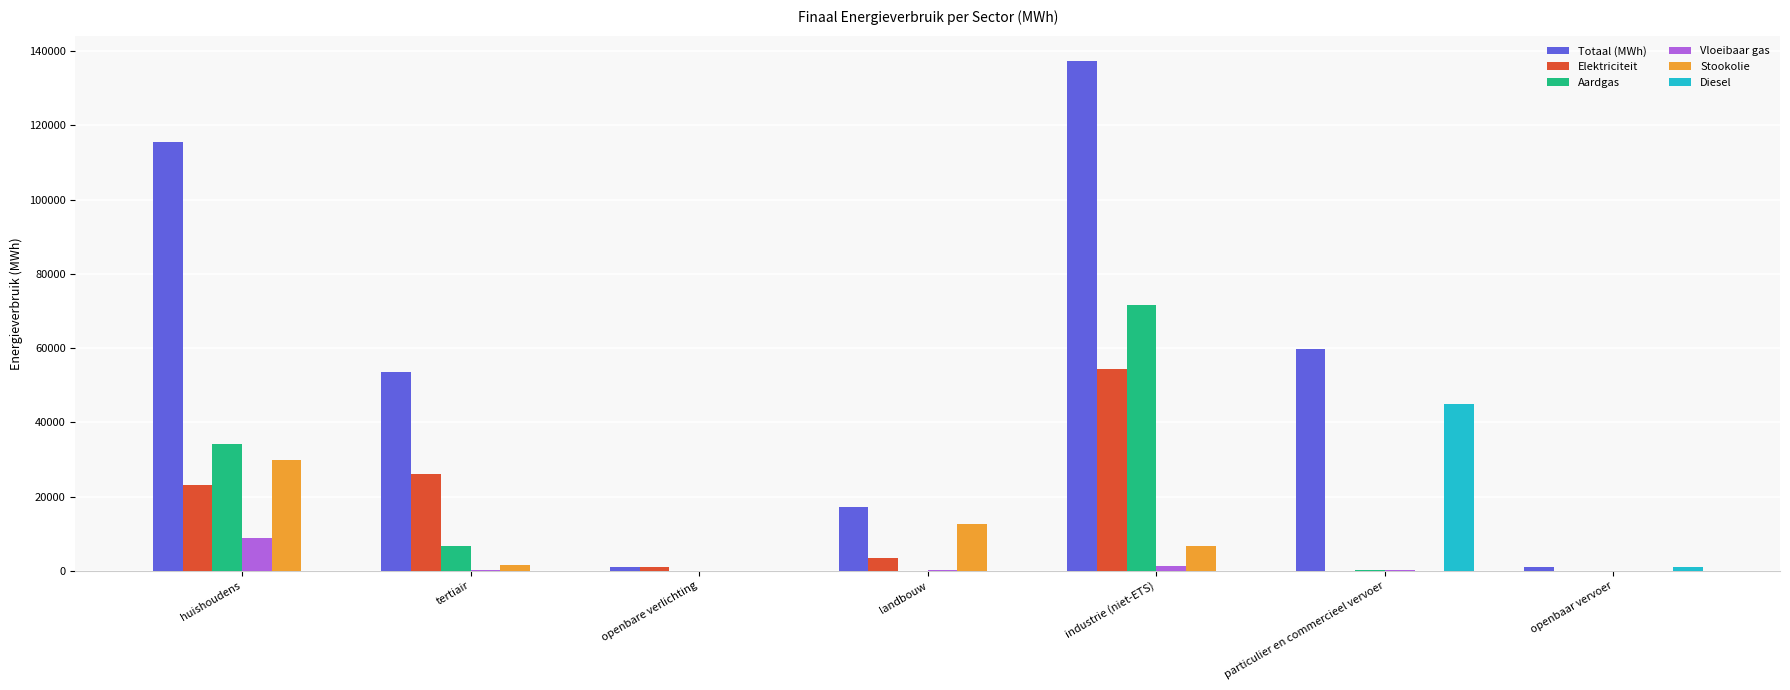

Which category has the highest value across all series?

industrie (niet-ETS)